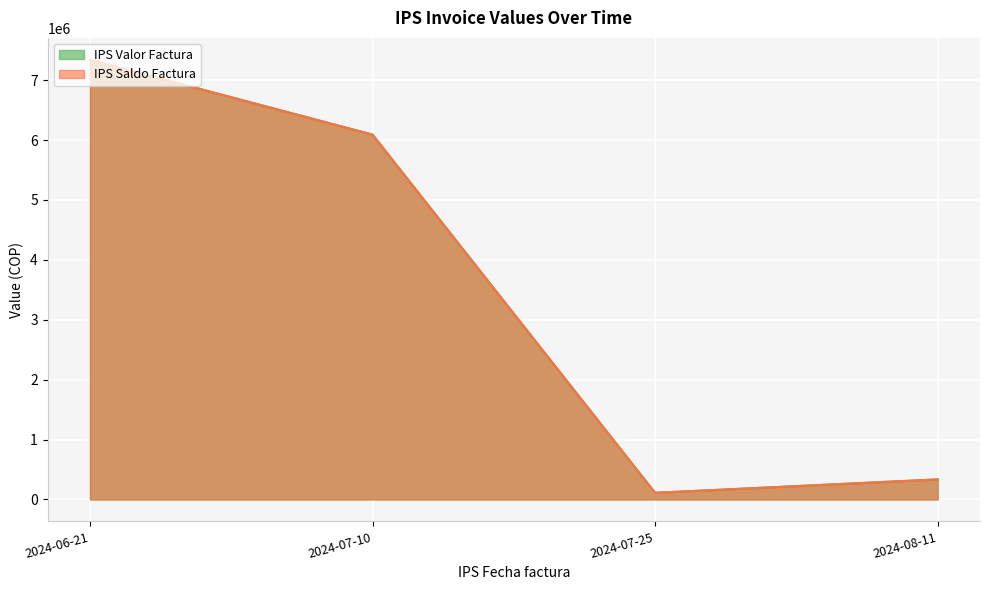

Between 2024-06-21 and 2024-08-11, which is larger?

2024-06-21